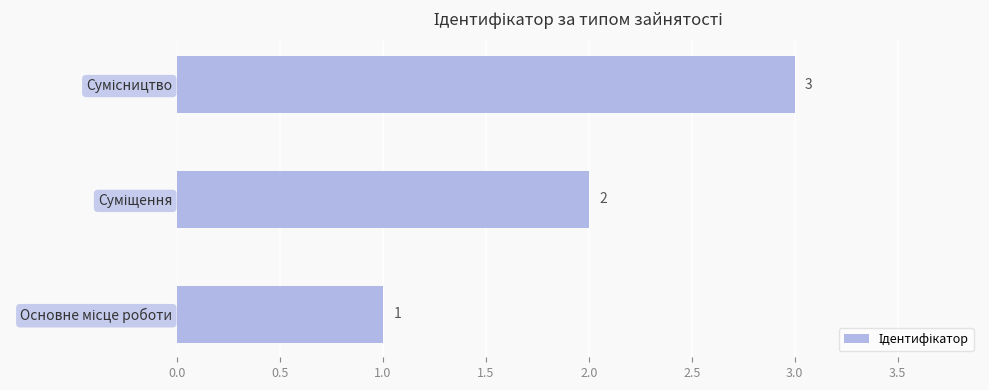

What is the sum of all values?

6